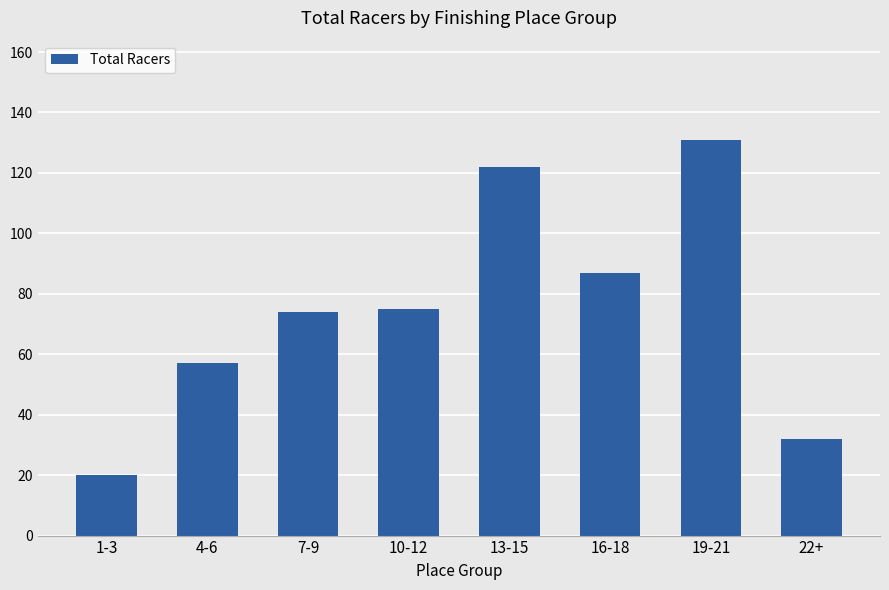

The chart shows a value of 87 at 16-18. True or false?

True